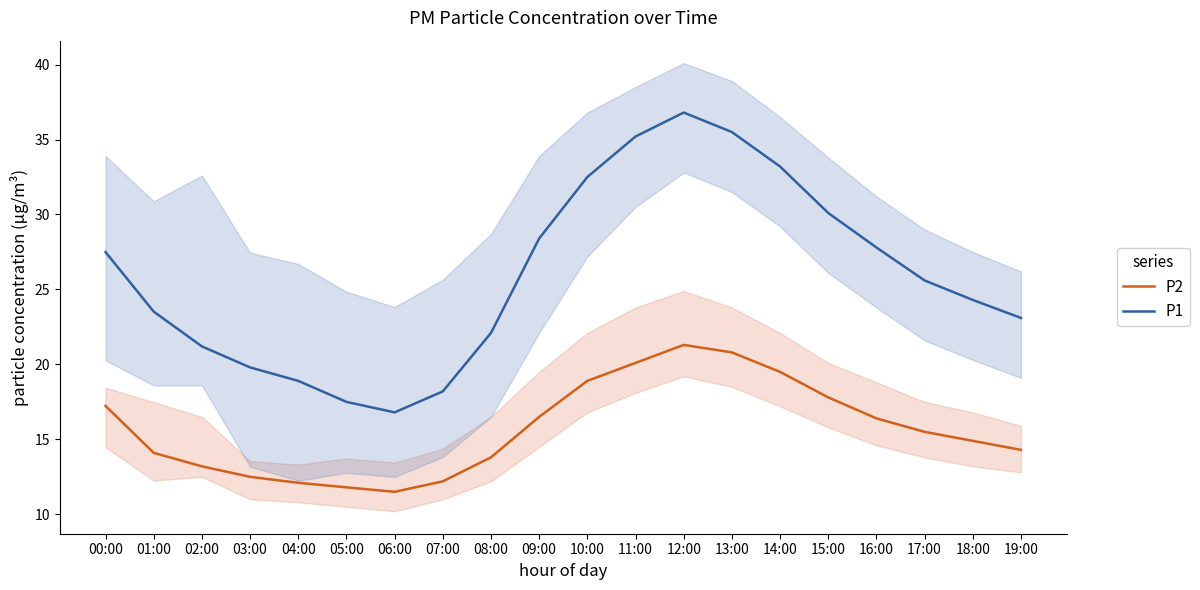

What is the minimum value for P2?

11.5